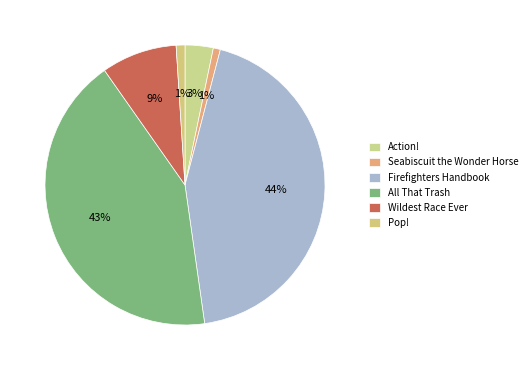

How many segments does this pie chart have?

6